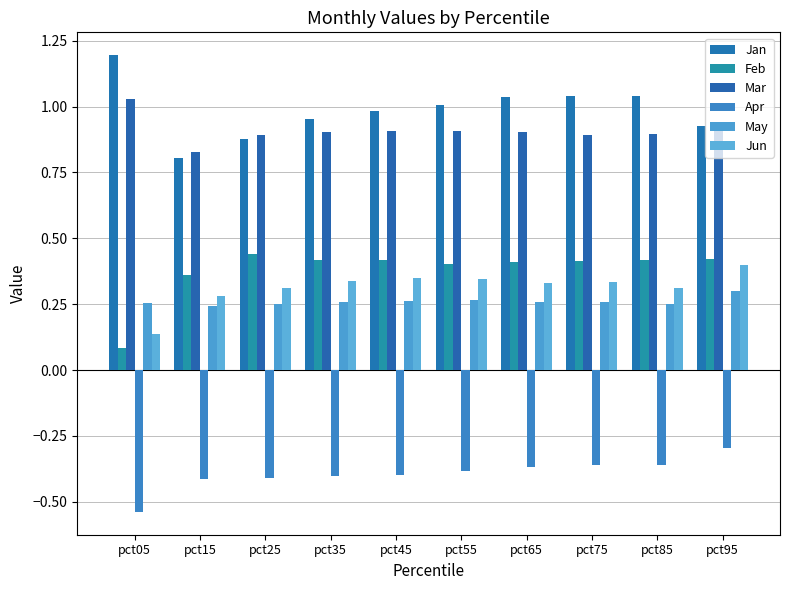

What are all the series names shown in the legend?

Jan, Feb, Mar, Apr, May, Jun